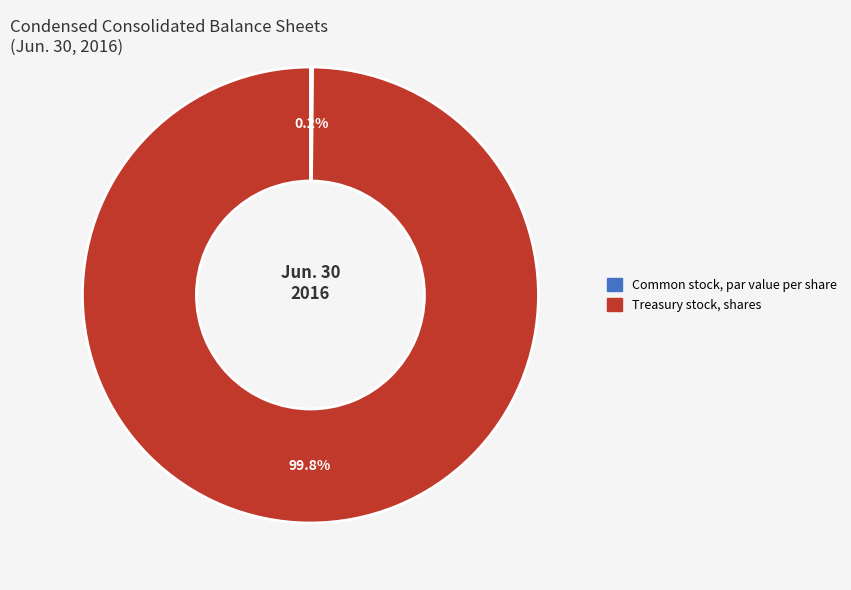

What percentage is NOT represented by Treasury stock, shares?

0.2%